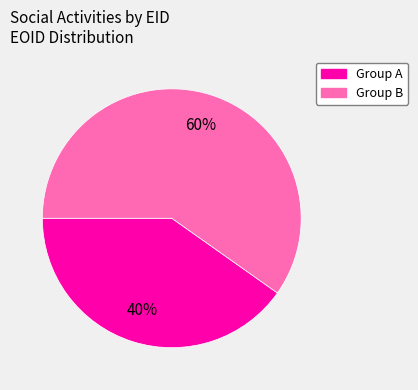

Does any single category account for the majority?

Yes